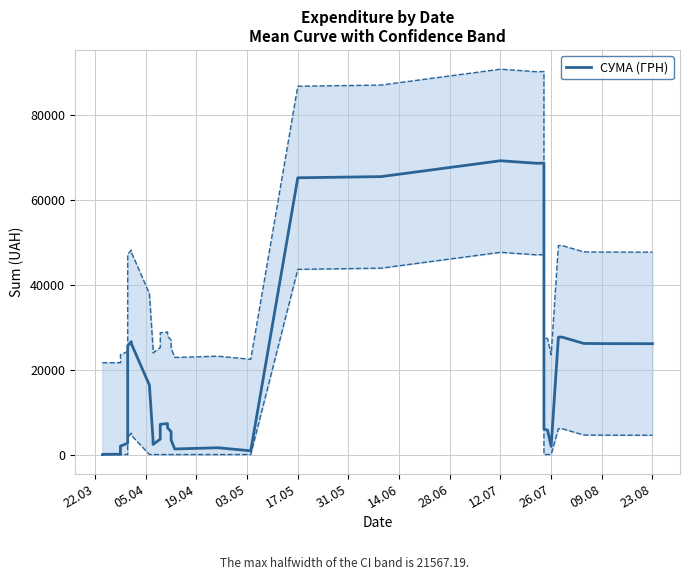

What is the difference between the second highest and minimum values?

68627.9